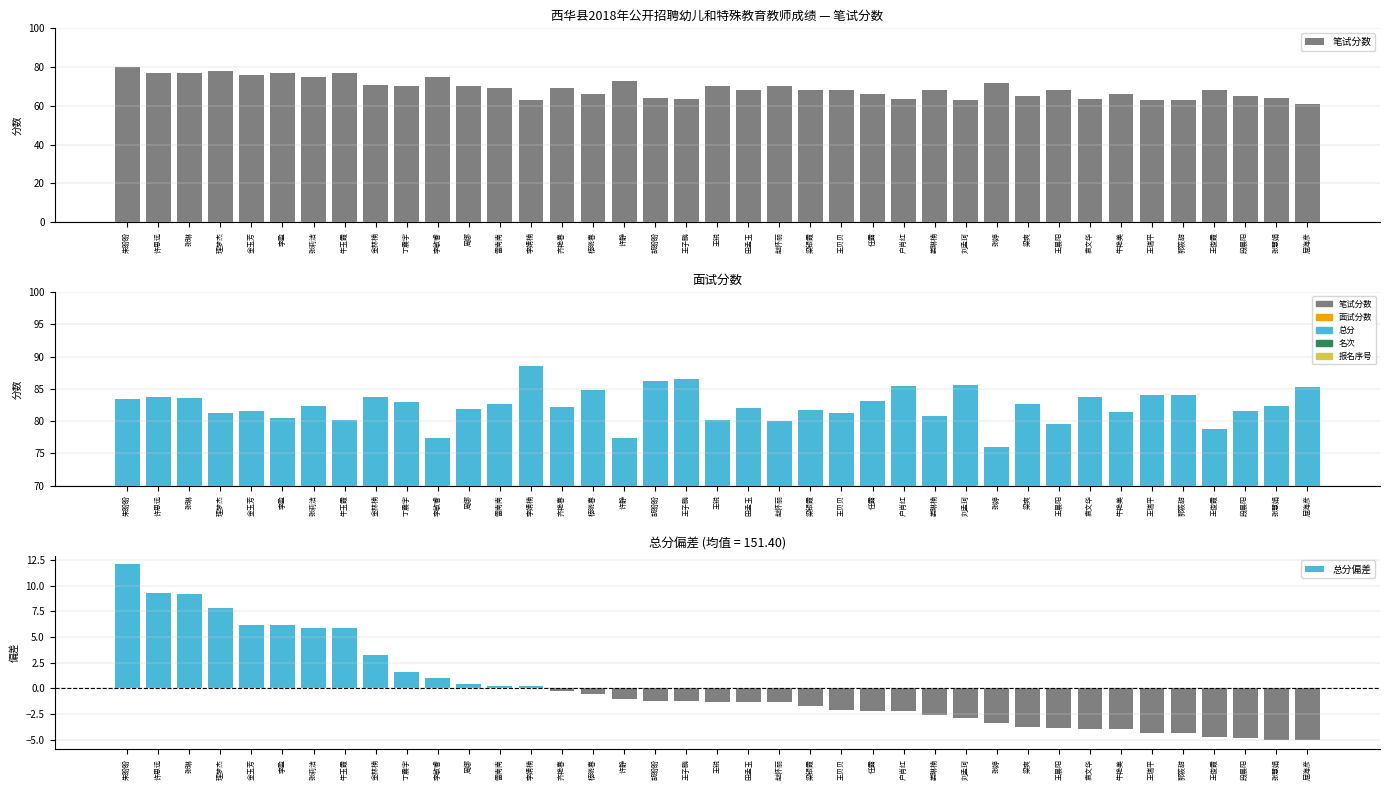

What is the total value across all series at 娄琳楠?

146.3